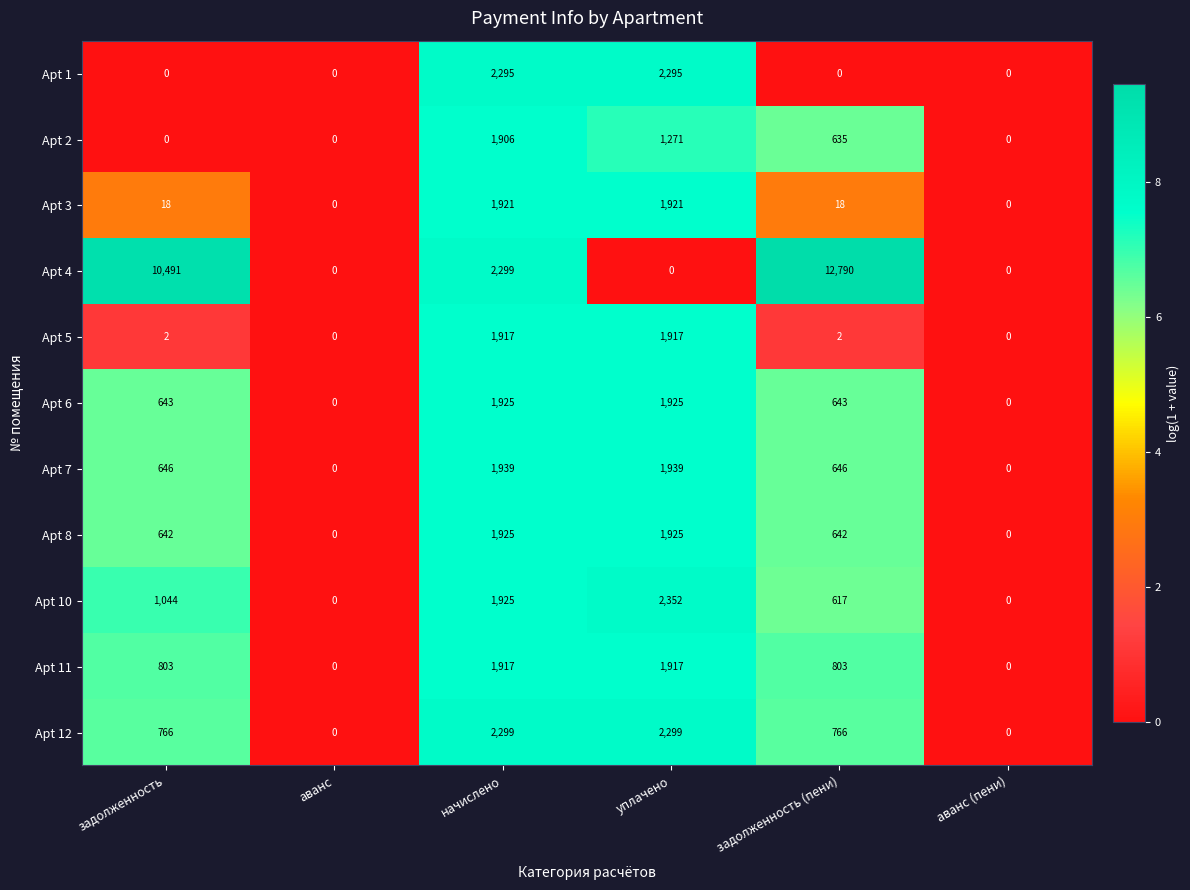

What is the average value of the Apt 3 series?

646